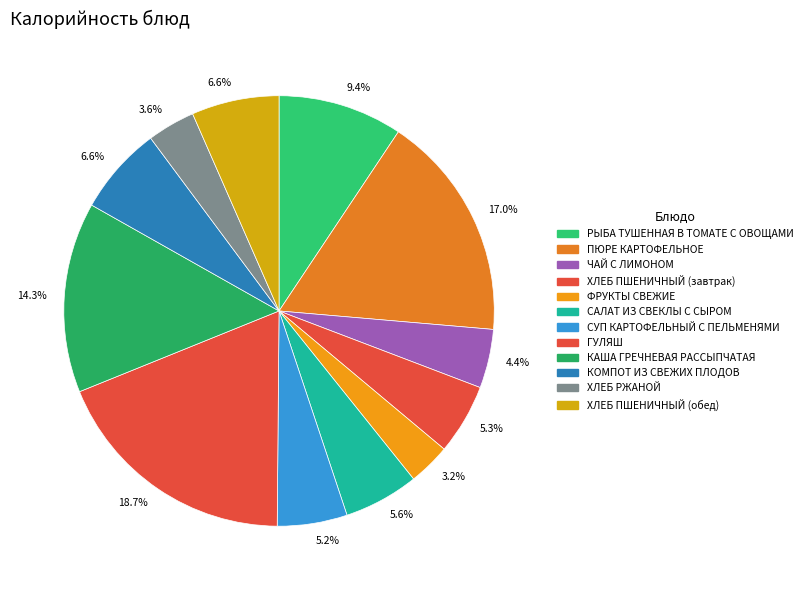

Which slice is the largest?

ГУЛЯШ